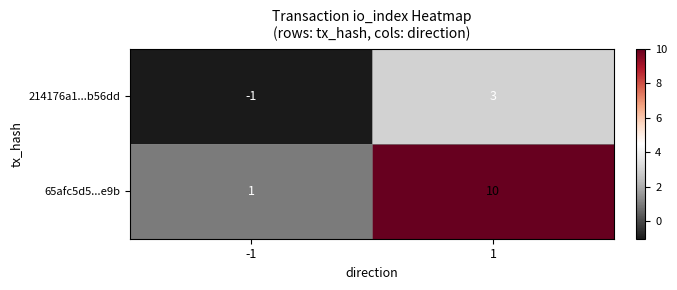

What is the average value of the 65afc5d5...e9b series?

6